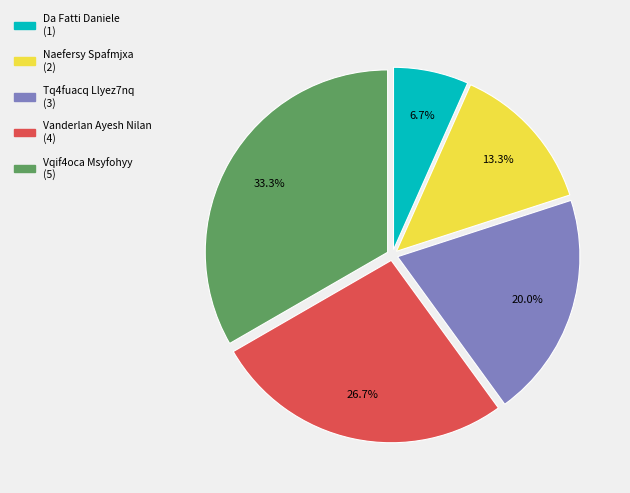

What percentage is the Vanderlan Ayesh Nilan slice, to the nearest percent?

27%